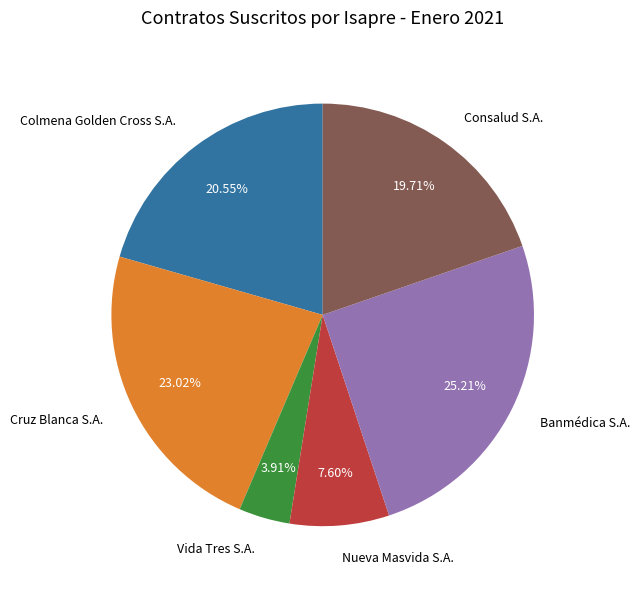

What is the smallest slice in the pie chart?

Vida Tres S.A.